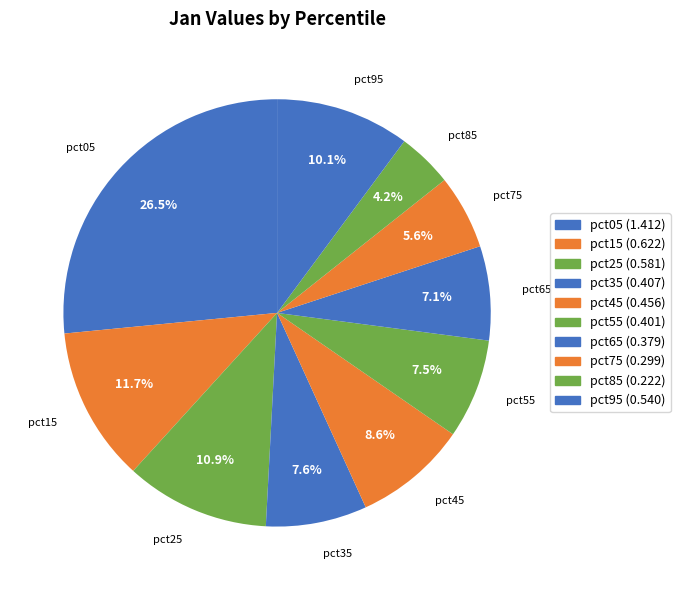

What percentage is NOT represented by pct15?

88.3%